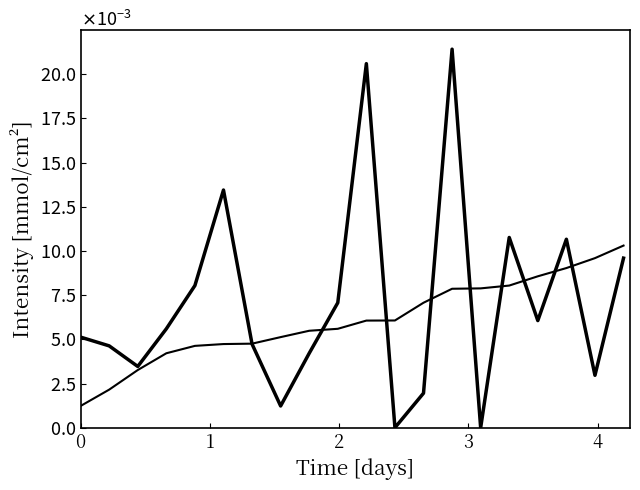

Is this an area chart (filled region under the line)?

No